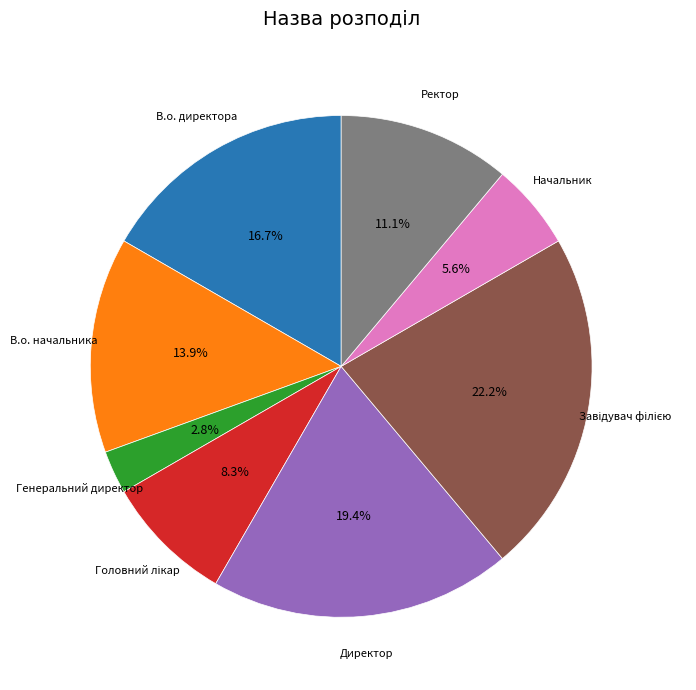

How many segments does this pie chart have?

8